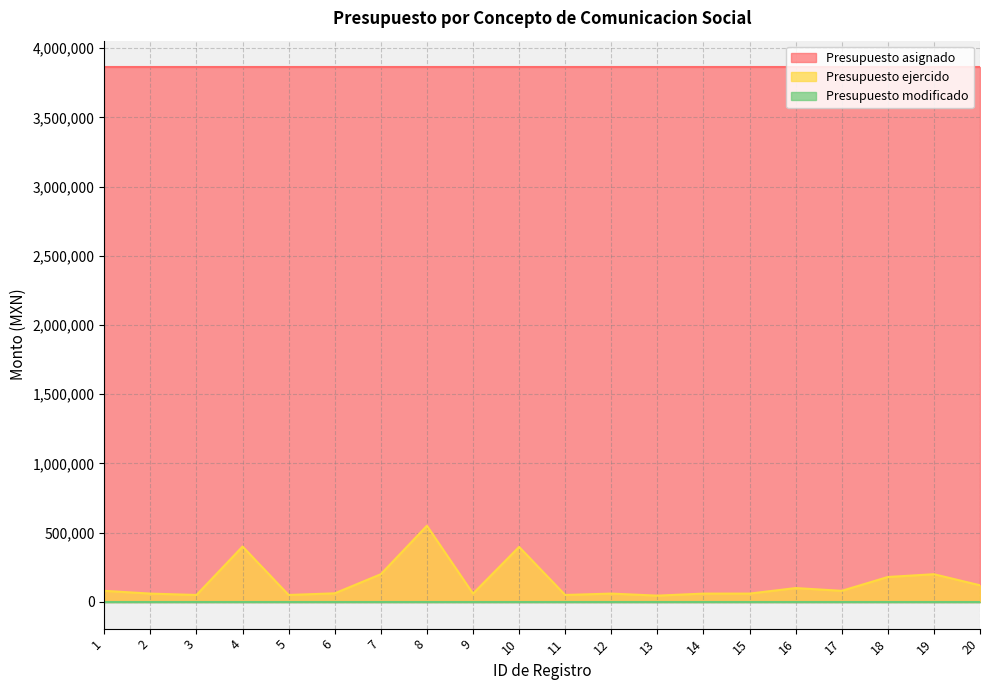

What is the difference between the Presupuesto ejercido values at 13 and 20?

74760.0